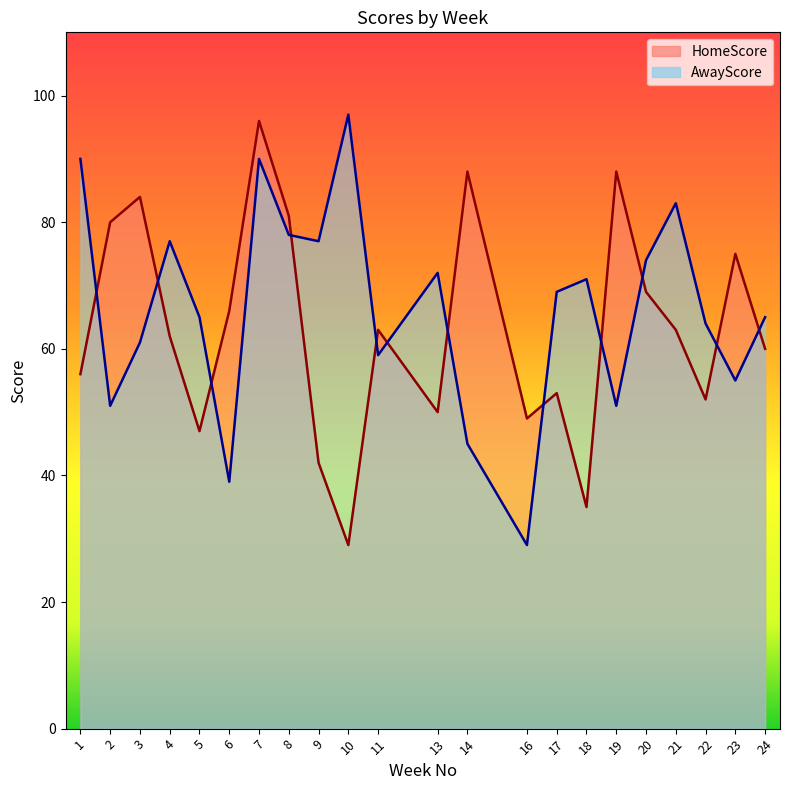

True or false: HomeScore has a value of 60 at 24.

True